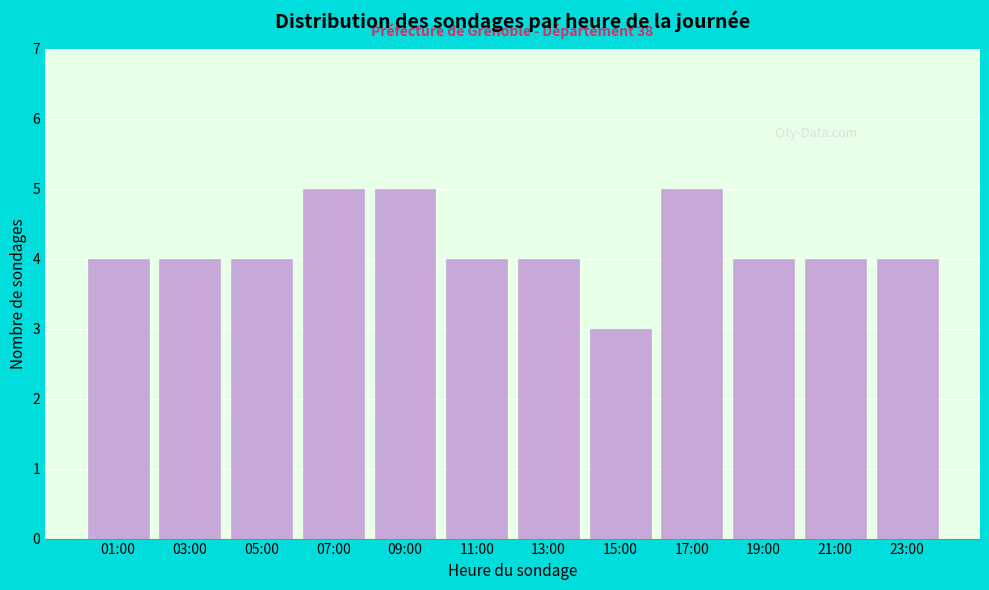

Reading left to right, what are all the values shown in this chart?

01:00=4	03:00=4	05:00=4	07:00=5	09:00=5	11:00=4	13:00=4	15:00=3	17:00=5	19:00=4	21:00=4	23:00=4